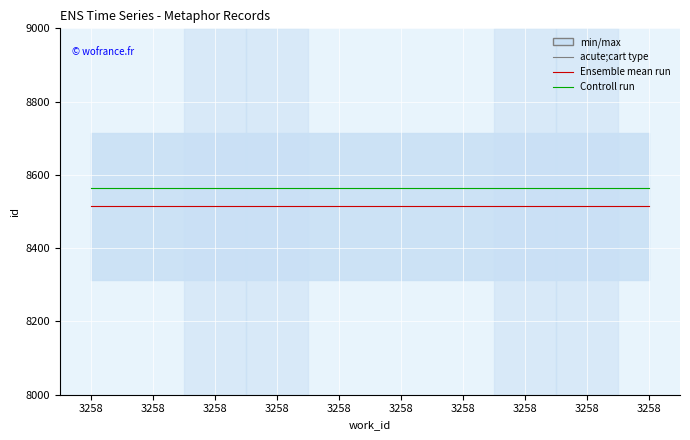

Reading right to left, transcribe all the data shown in this chart.

Ensemble mean run: 8514	8514	8514	8514	8514	8514	8514	8514	8514	8514
Controll run: 8564	8564	8564	8564	8564	8564	8564	8564	8564	8564